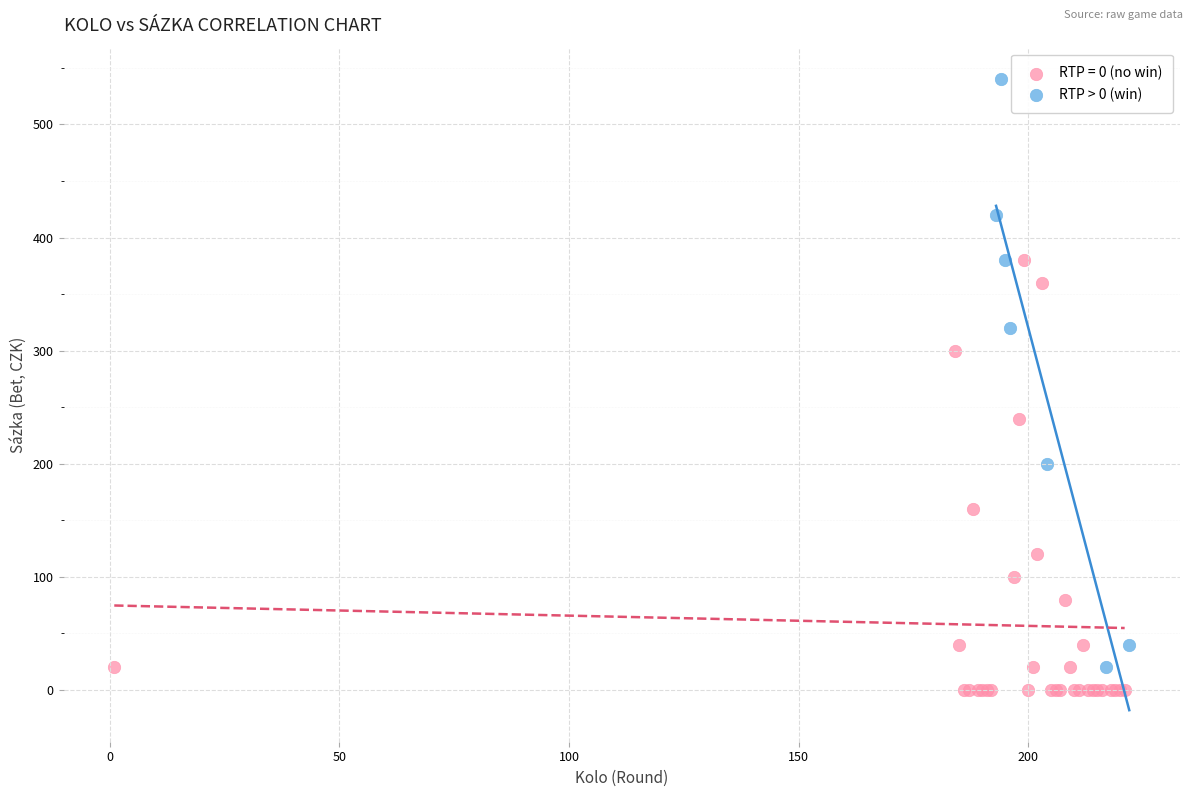

Which series reaches the maximum Y coordinate?

RTP > 0 (win)